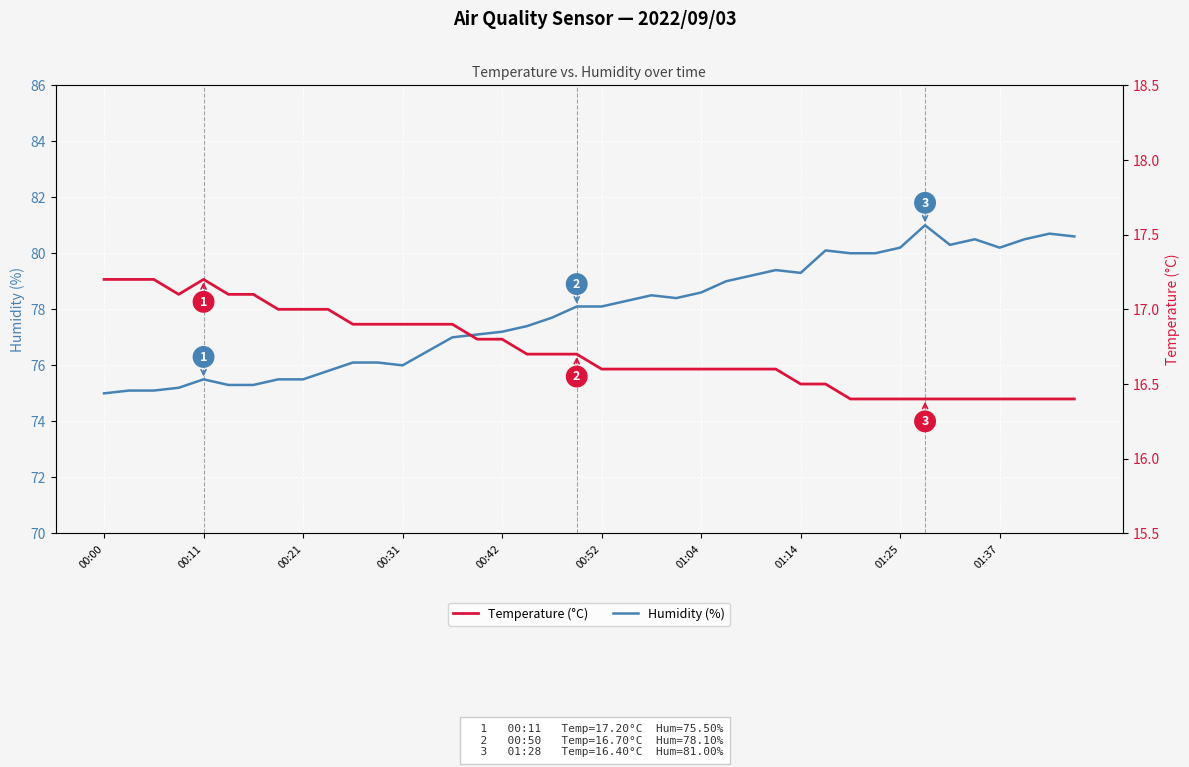

Which series has the widest spread of values?

Humidity (%)